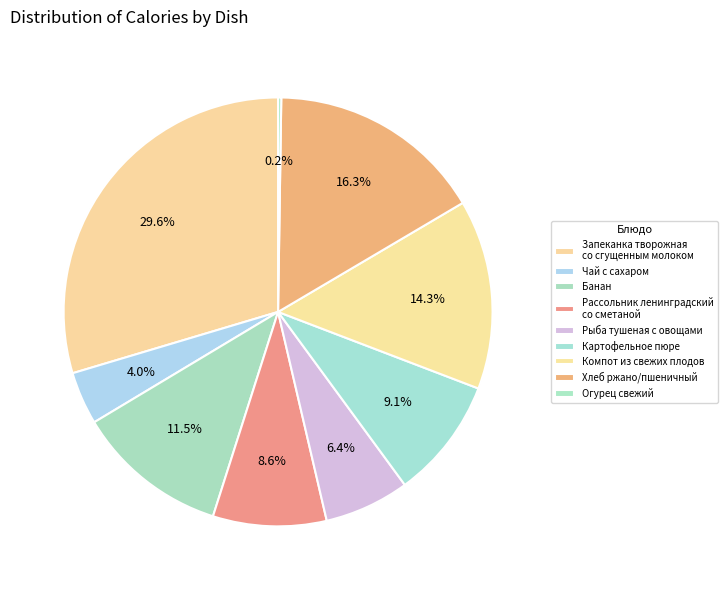

To the nearest percent, what is the difference between the Банан and Чай с сахаром slice percentages?

7%